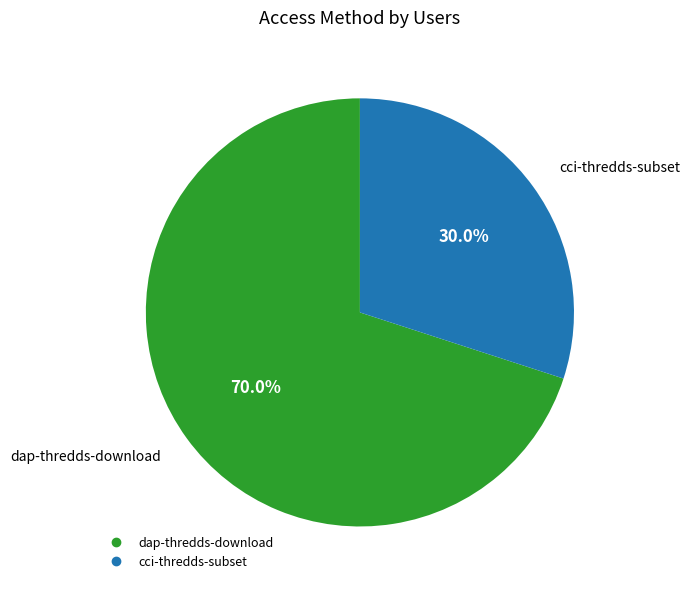

What percentage is the dap-thredds-download slice, to the nearest percent?

70%